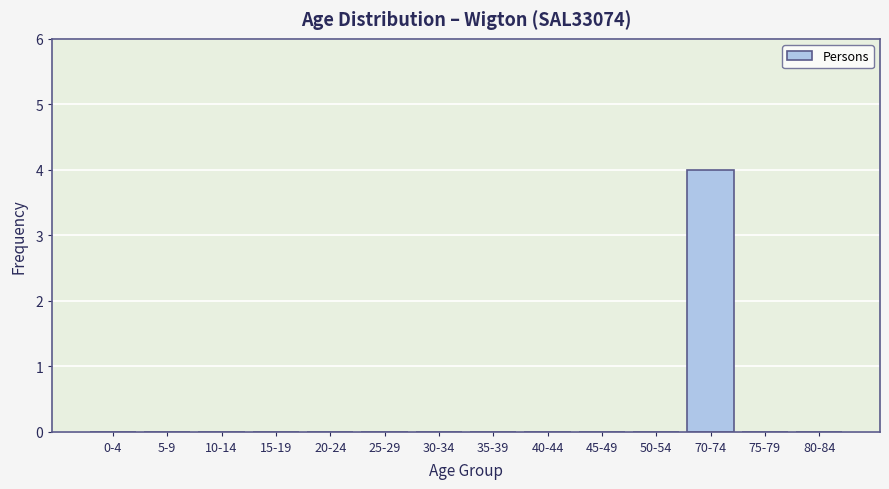

Reading right to left, extract all data points from this chart.

80-84=0	75-79=0	70-74=4	50-54=0	45-49=0	40-44=0	35-39=0	30-34=0	25-29=0	20-24=0	15-19=0	10-14=0	5-9=0	0-4=0